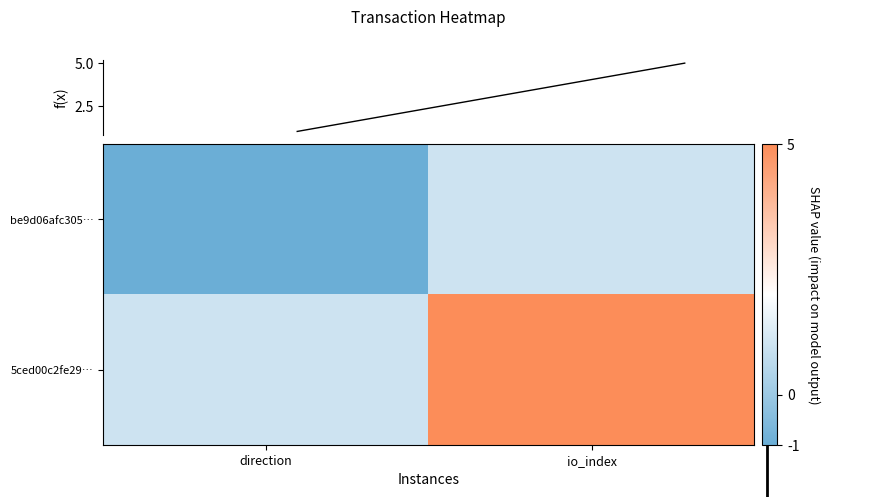

At which category is the sum across all series the highest?

io_index